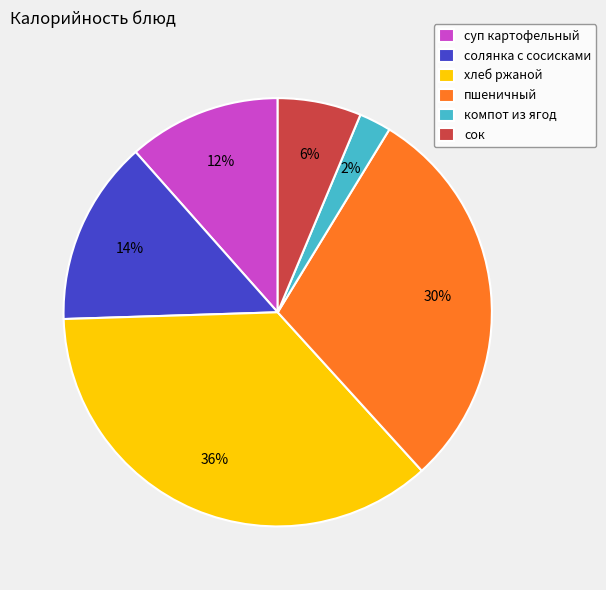

Rank the categories by value from lowest to highest.

компот из ягод, сок, суп картофельный, солянка с сосисками, пшеничный, хлеб ржаной